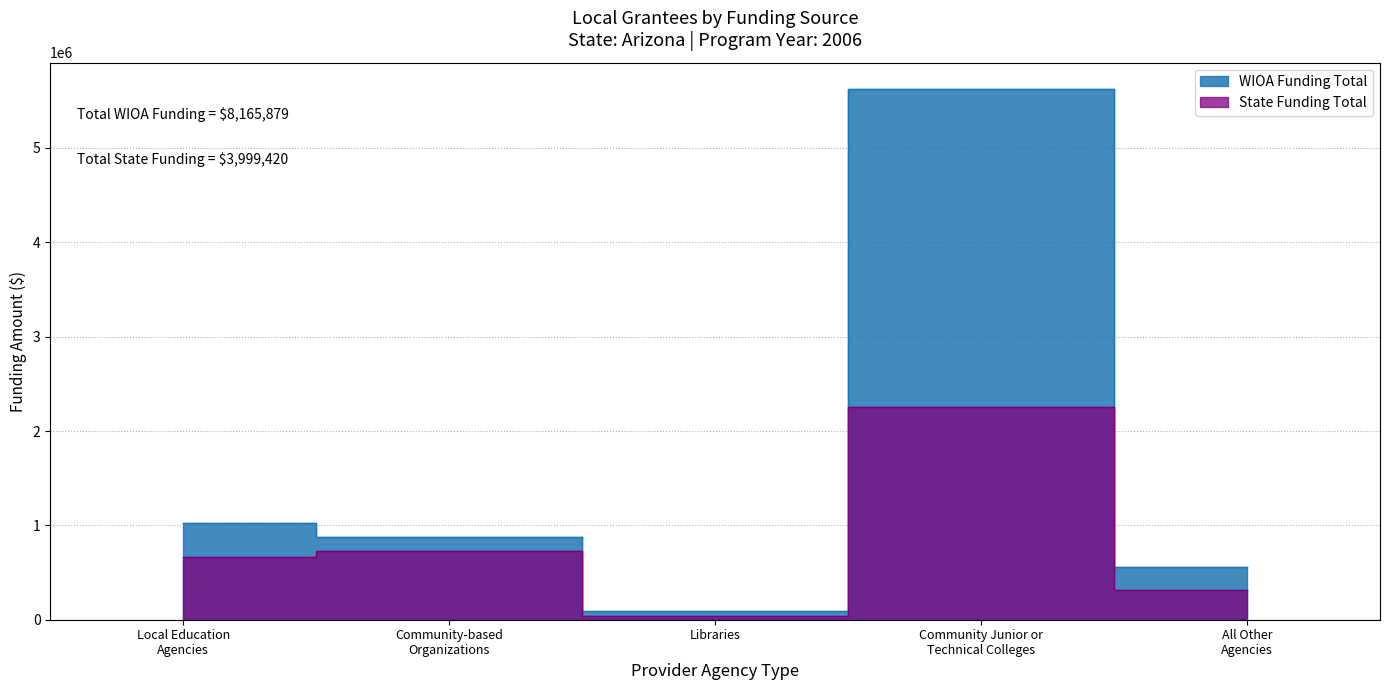

What is the difference between the maximum and minimum values in the State Funding Total series?

2223389